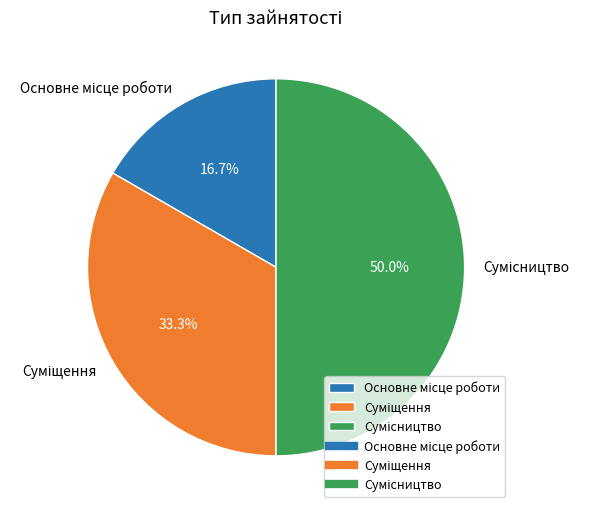

Count the number of slices in the pie.

3